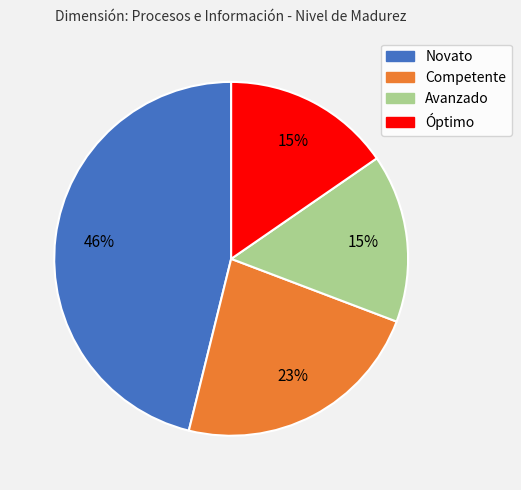

How many segments does this pie chart have?

4